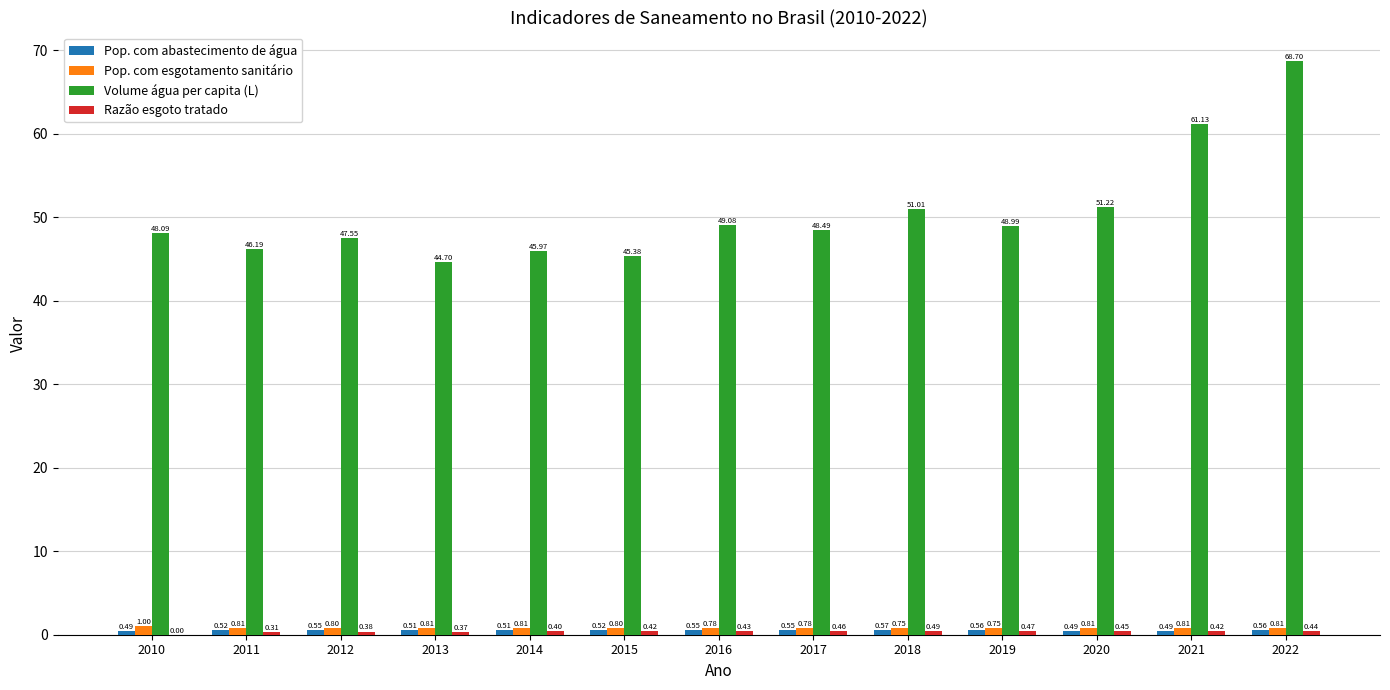

At which category is the sum across all series the highest?

2022